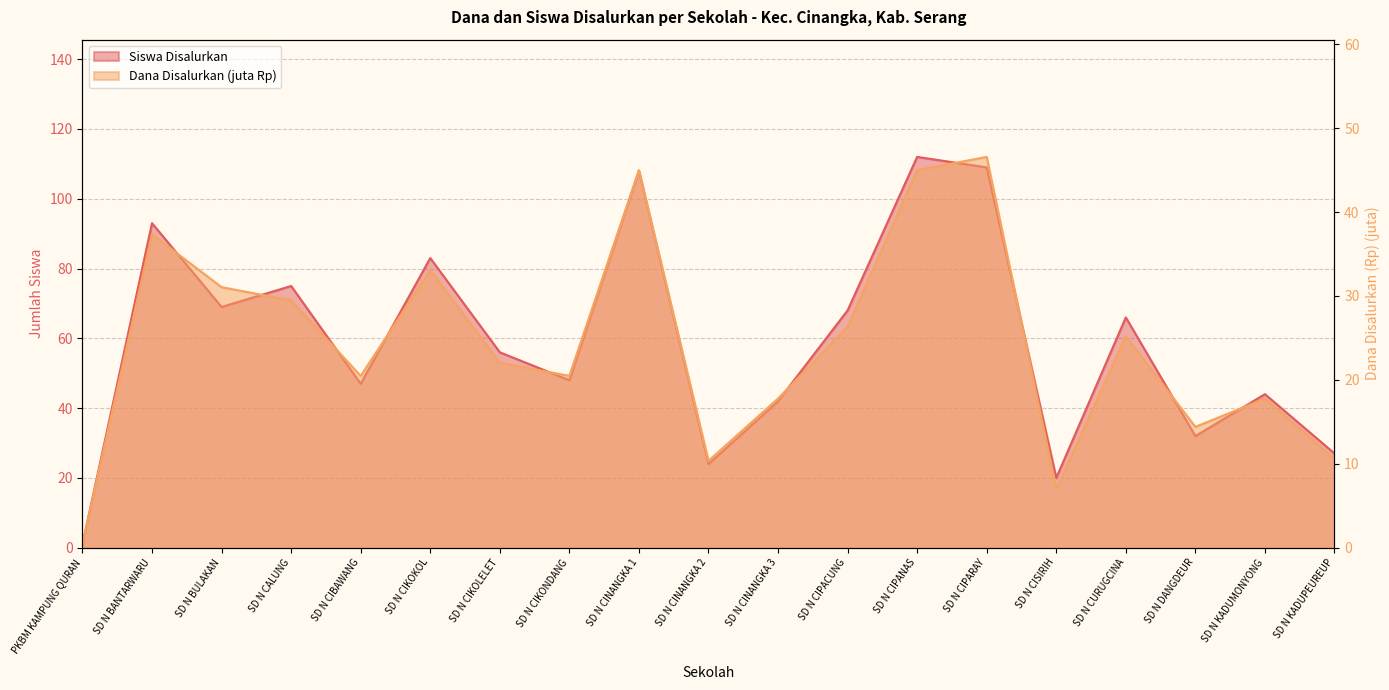

True or false: Dana Disalurkan and Siswa Disalurkan cross at least once.

False